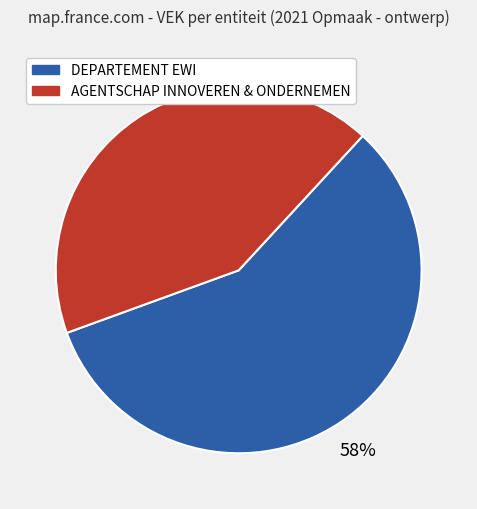

Is there any slice that represents more than half of the pie?

Yes